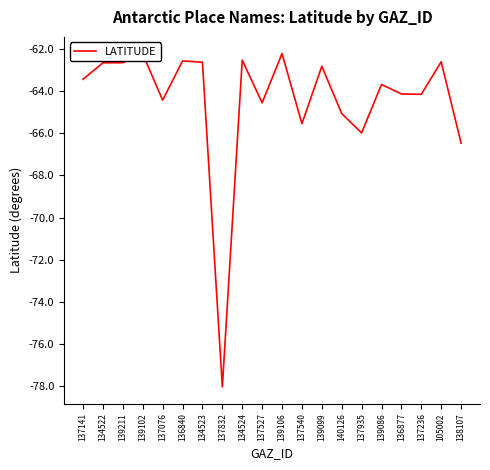

What is the difference between the maximum and minimum values?

15.8